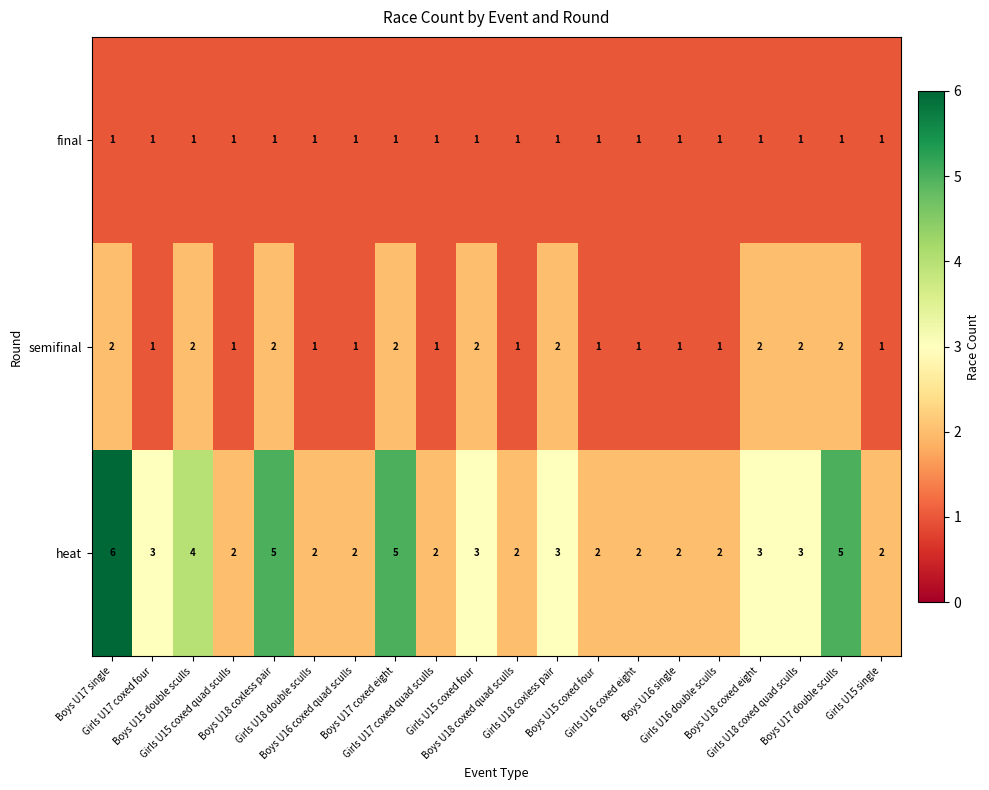

Count the semifinal values in the range 1 to 2.

20